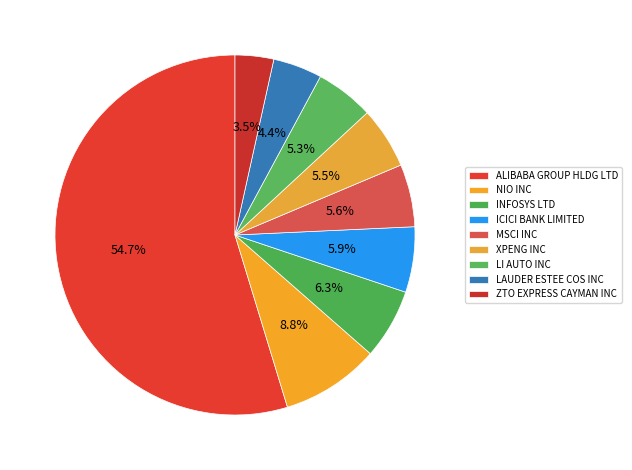

To the nearest percent, what is the combined percentage of ICICI BANK LIMITED and LAUDER ESTEE COS INC?

10%